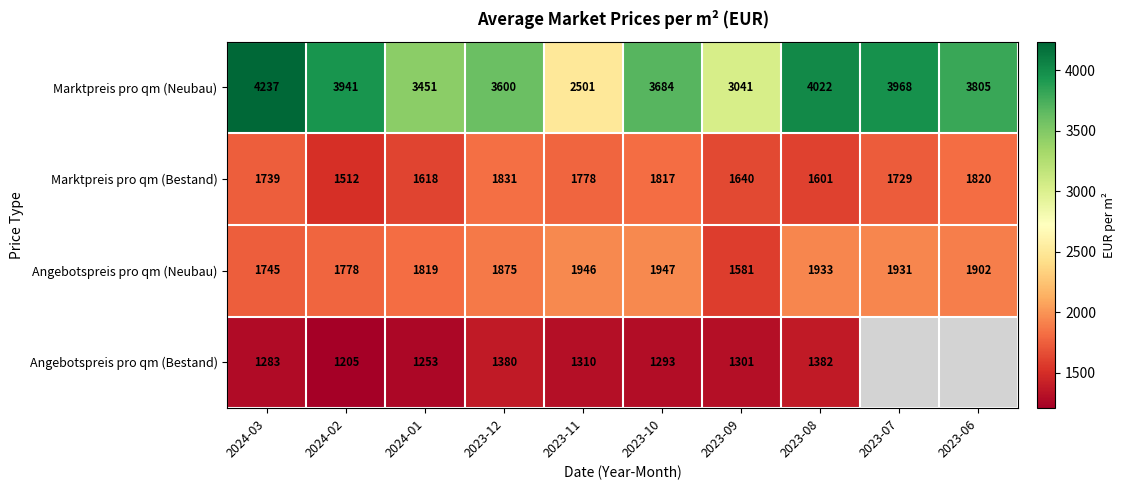

At 2024-01, list the series in order from smallest to largest.

Angebotspreis pro qm (Bestand), Marktpreis pro qm (Bestand), Angebotspreis pro qm (Neubau), Marktpreis pro qm (Neubau)